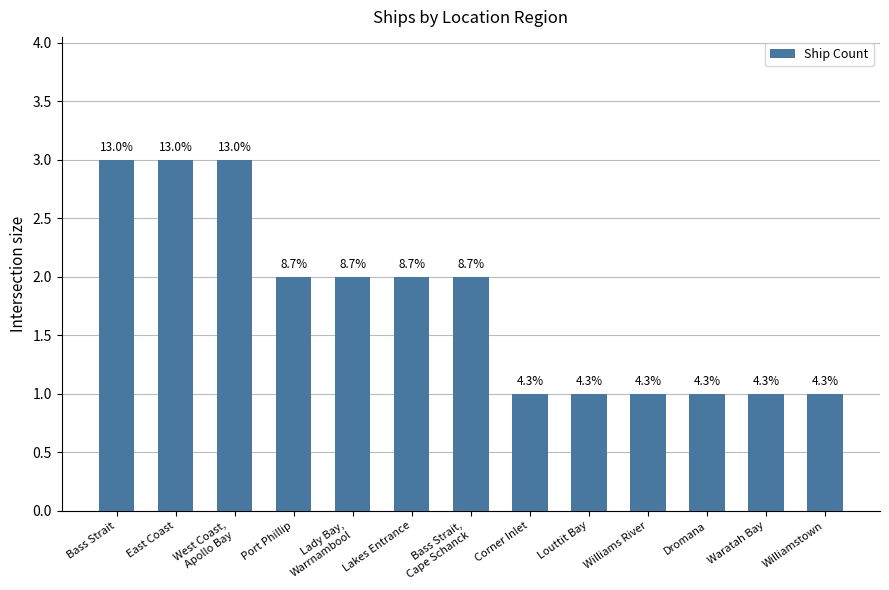

Reading left to right, transcribe all the data shown in this chart.

3	3	3	2	2	2	2	1	1	1	1	1	1